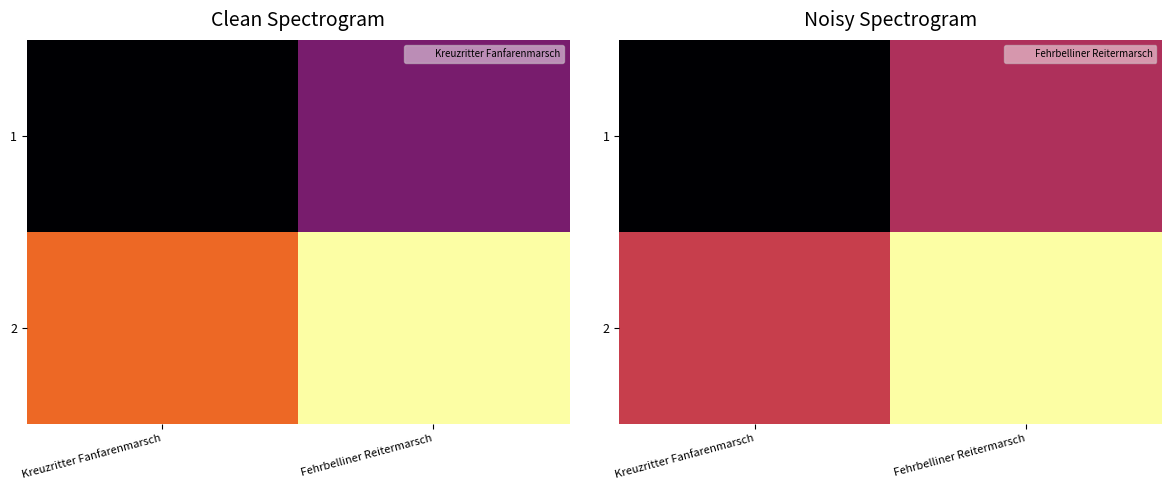

What is the average value of the 2 series?

0.8